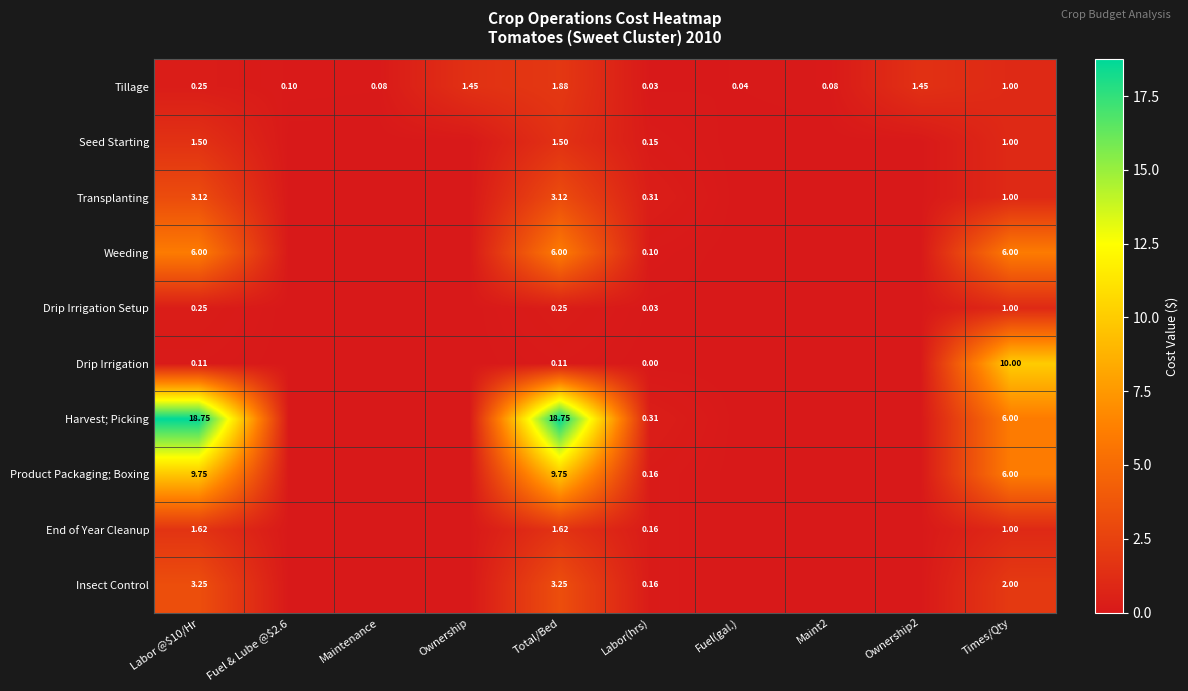

Is it true that Tillage equals 0.5 at Times/Qty?

False